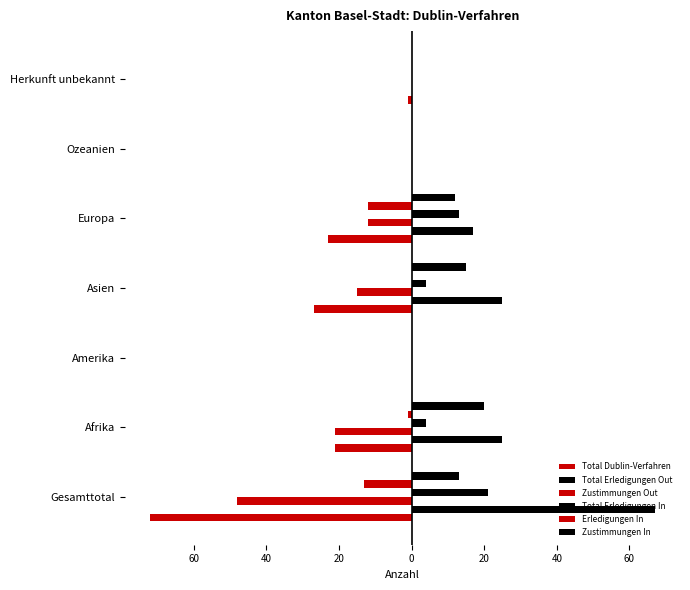

How many values in Erledigungen In are below zero?

3